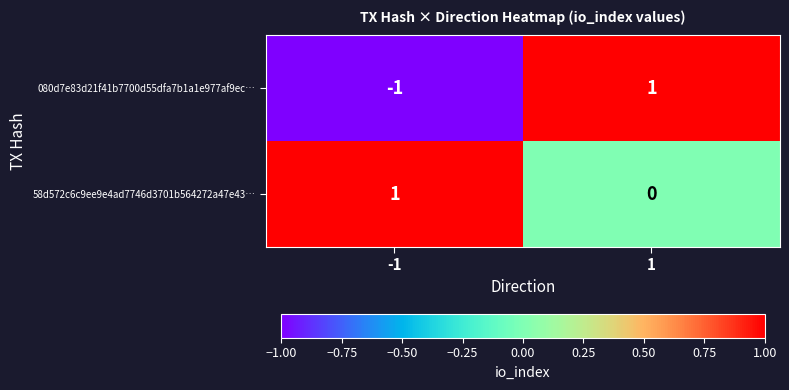

Rank the categories by 080d7e83d21f41b7700d55dfa7b1a1e977af9ec… value from lowest to highest.

-1, 1